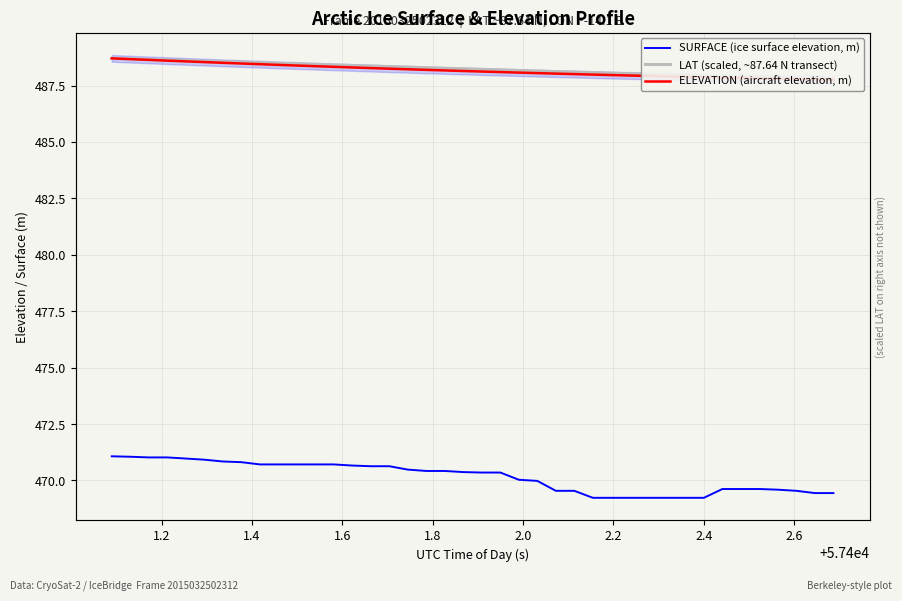

What are all the series names shown in the legend?

SURFACE (ice surface elevation, m), LAT (scaled, ~87.64 N transect), ELEVATION (aircraft elevation, m)